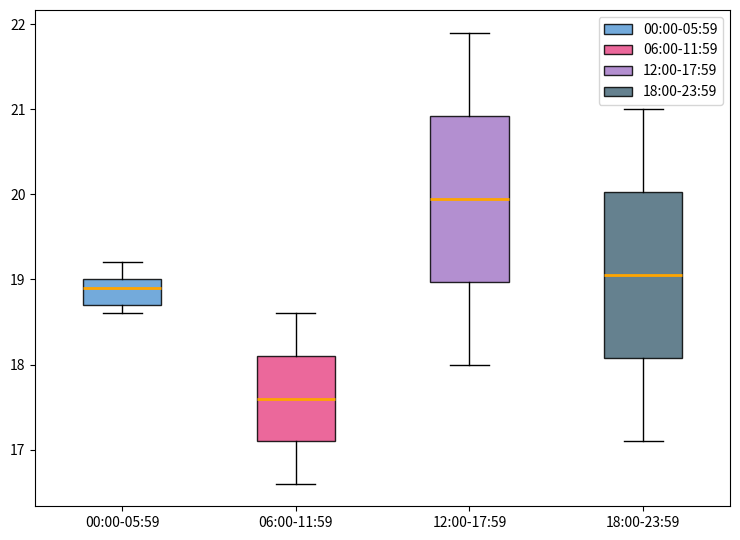

Where does the upper whisker of the box for 18:00-23:59 end on the y-axis? The values are not printed on the chart, so give them approximately, as read against the axis.

21.0